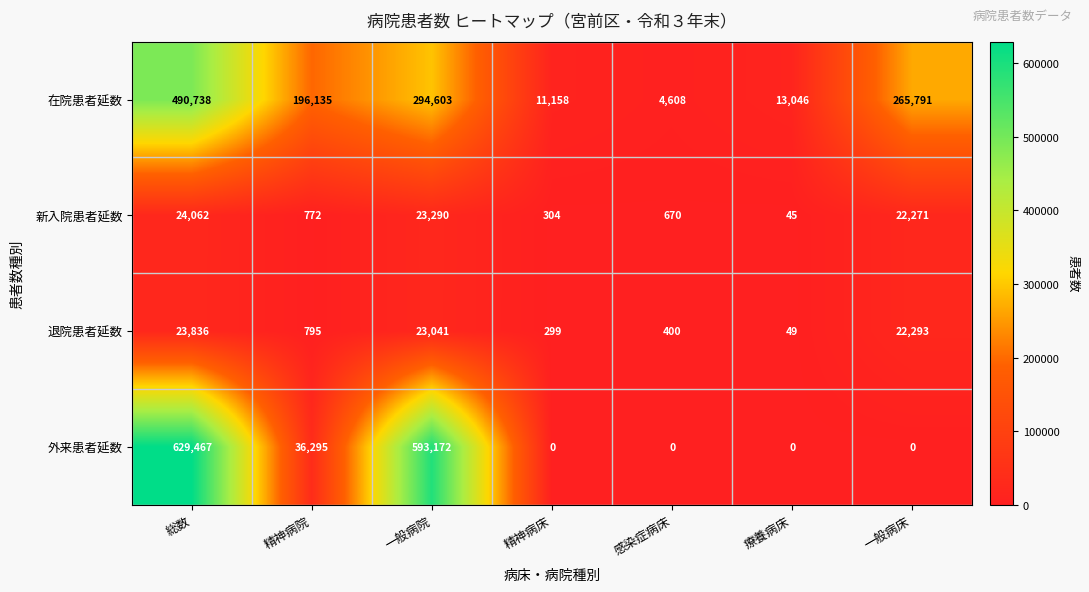

How many values in the 在院患者延数 series are below 196135?

3